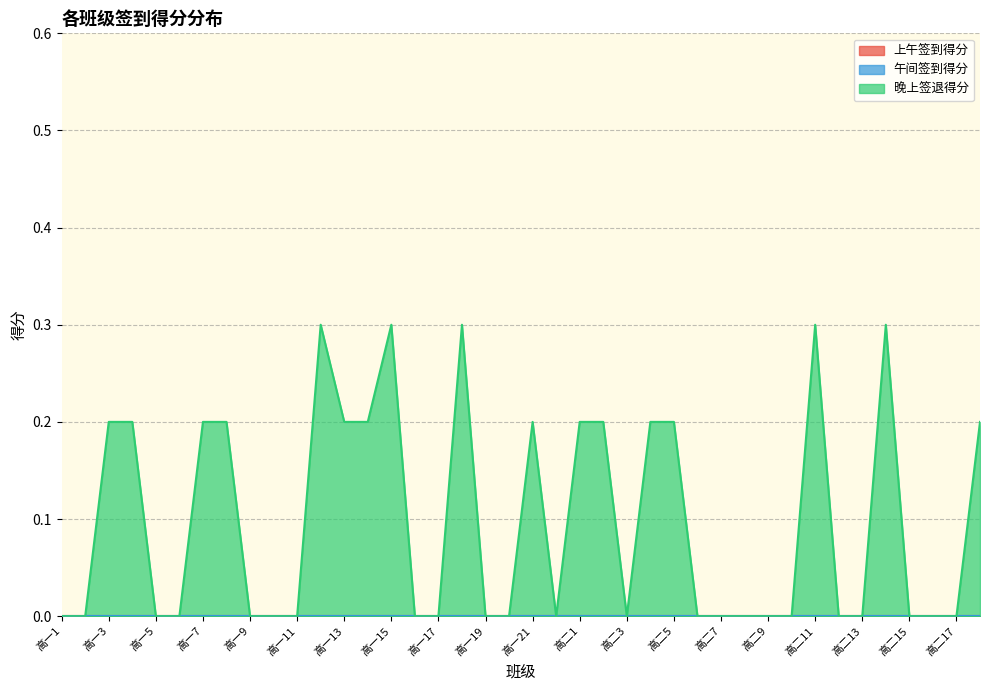

Rank the series at 高二5 from highest to lowest value.

晚上签退得分, 上午签到得分, 午间签到得分